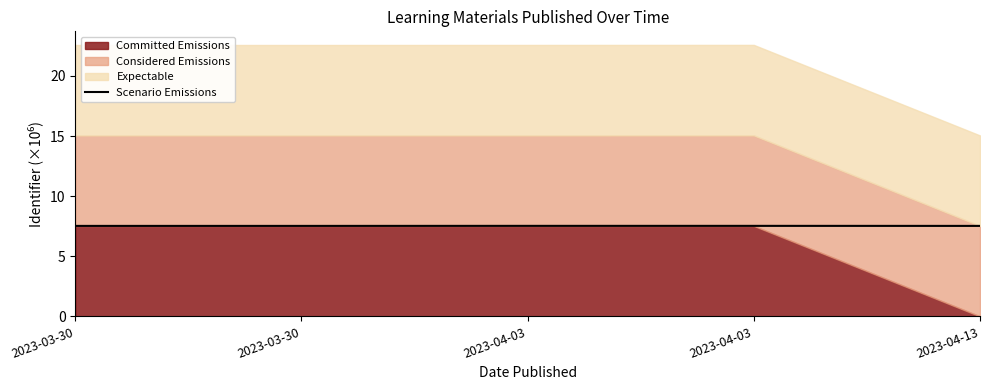

Reading left to right, what are all the values shown in this chart?

2023-03-30=7.5	2023-03-30=7.5	2023-04-03=7.5	2023-04-03=7.5	2023-04-13=7.5